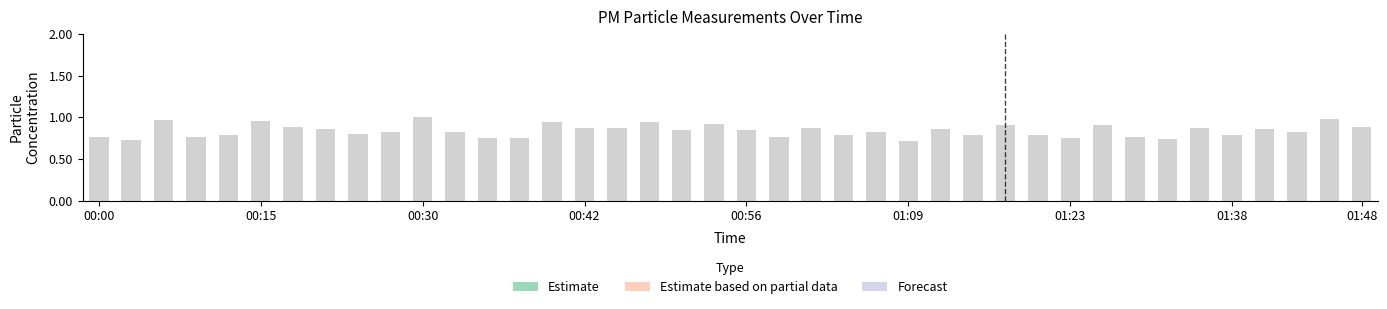

List the labels in order of value, largest first.

00:30, 01:46, 00:05, 00:15, 00:39, 00:47, 00:54, 01:16, 01:26, 01:48, 00:20, 01:33, 01:01, 00:44, 00:42, 01:11, 01:41, 00:22, 00:52, 00:56, 01:06, 01:43, 00:27, 00:32, 00:25, 01:14, 01:38, 00:12, 01:18, 01:04, 00:00, 01:28, 00:59, 00:10, 00:35, 01:23, 00:37, 01:31, 00:03, 01:09